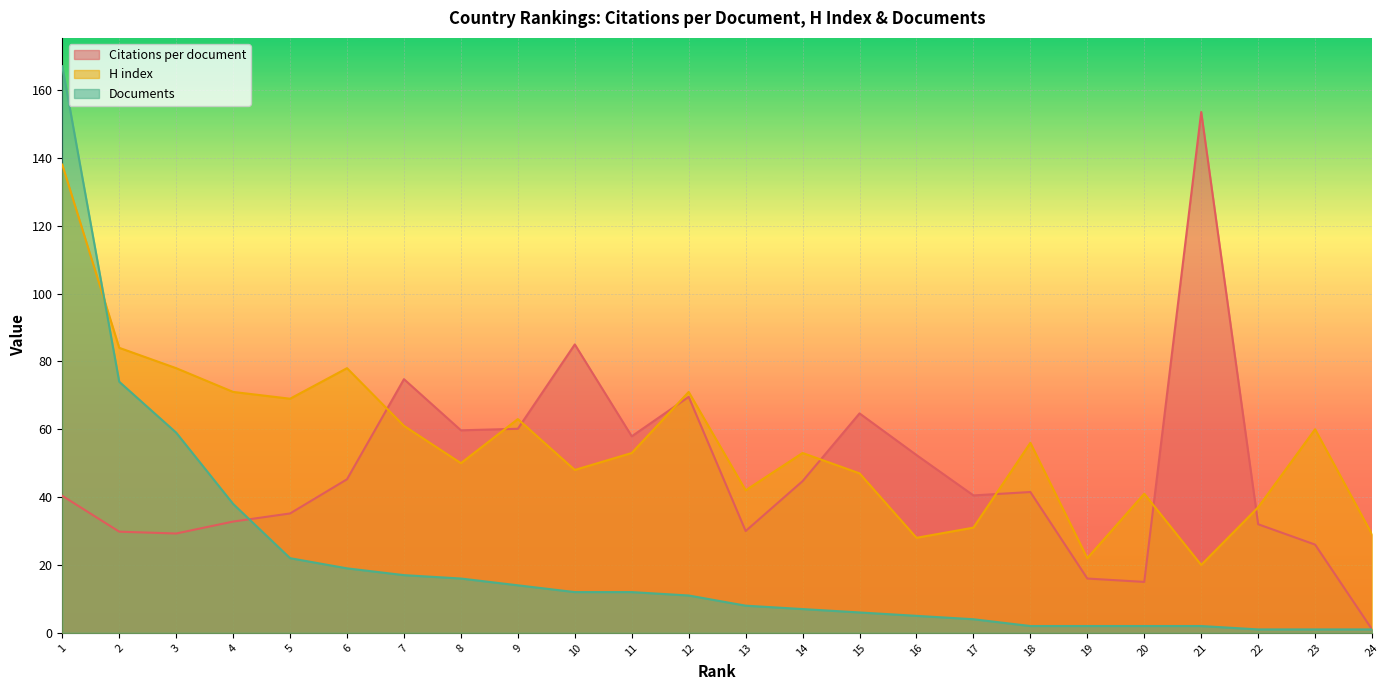

Is it true that Documents equals 5.3 at 13?

False